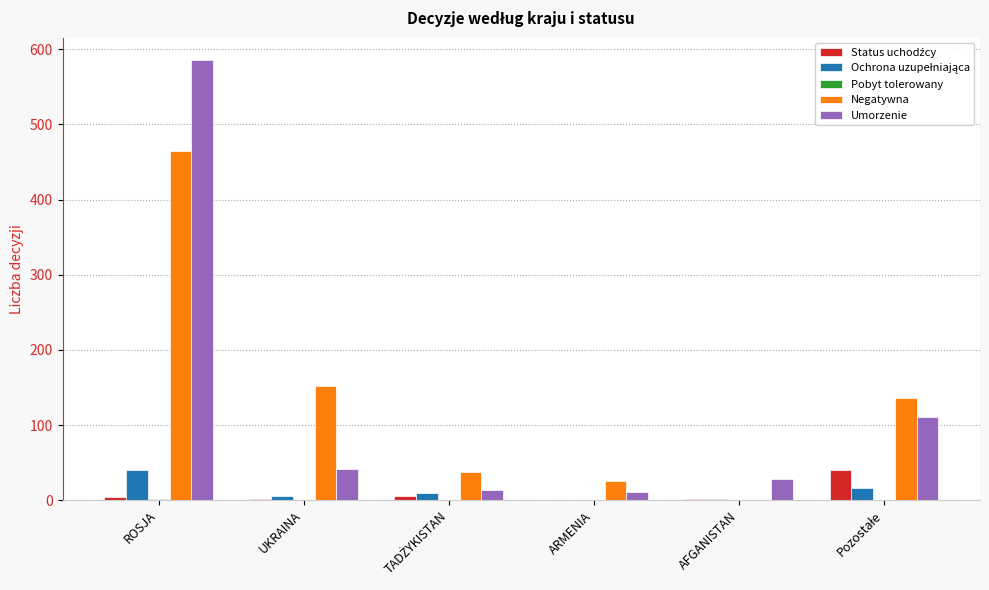

Is it true that Negatywna equals 0 at AFGANISTAN?

True